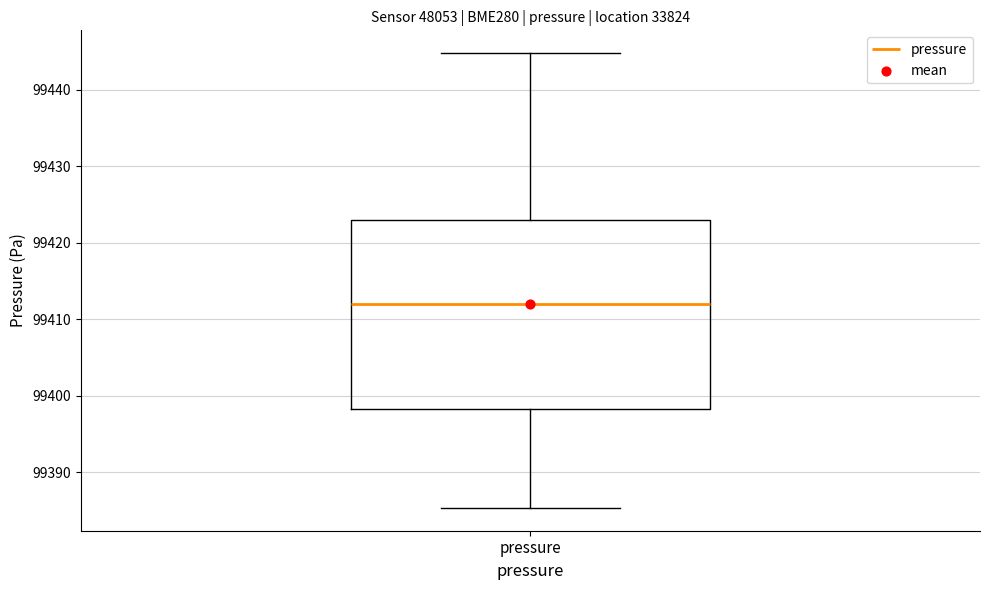

Read this box plot against the y-axis: the position of the median line, the range covered by the box, and the ends of both whiskers. The values are not printed on the chart, so give them approximately, as read against the axis.

median 99412, box 99398 to 99423, whiskers 99385 to 99445